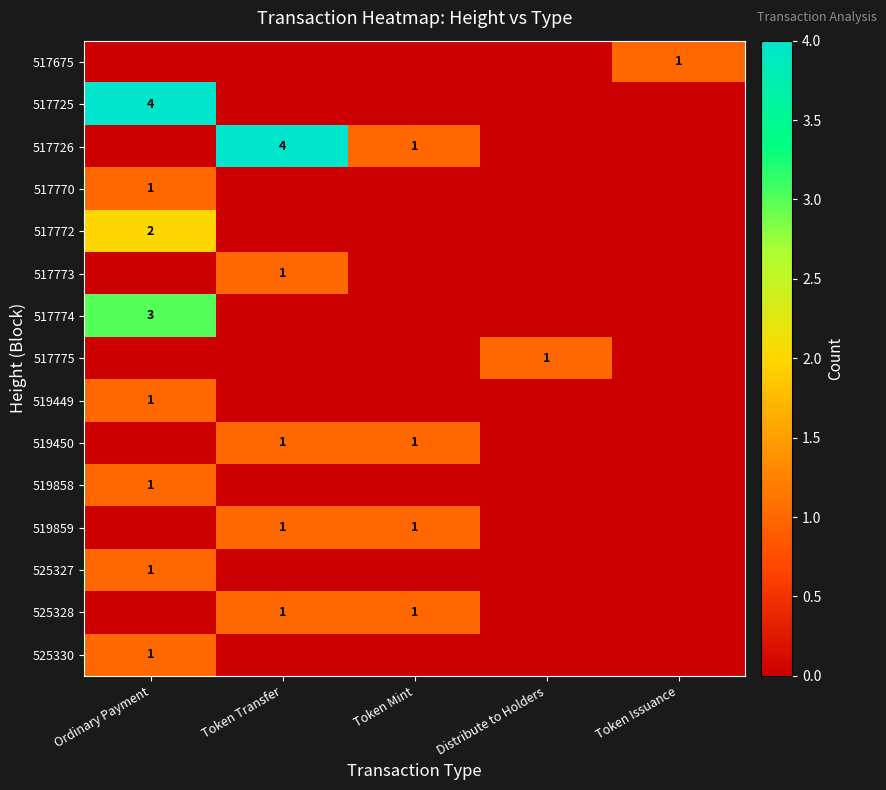

True or false: 517726 has a value of 2 at Token Mint.

False